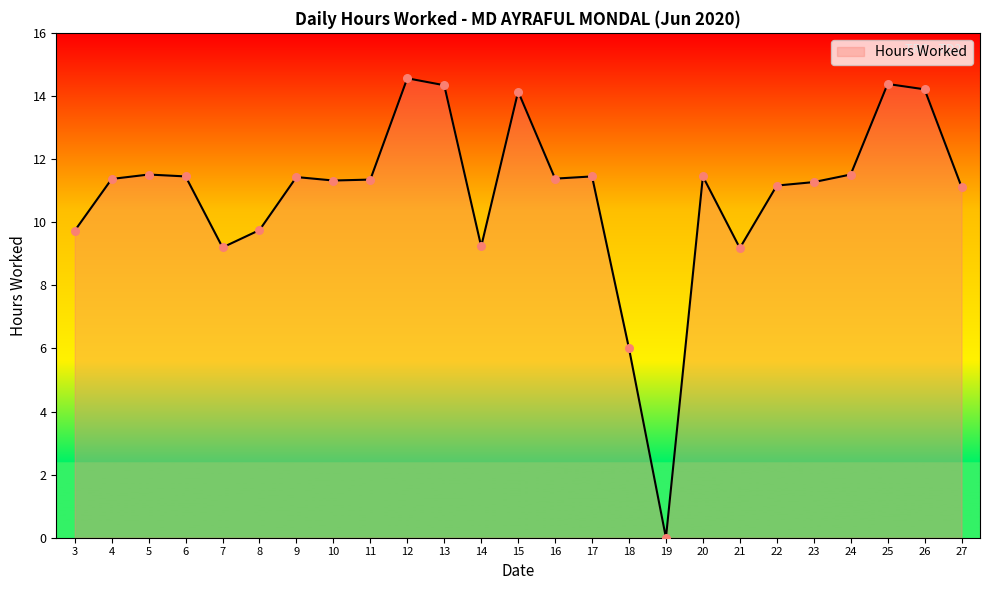

What is the change in value from 9 to 27?

-0.3